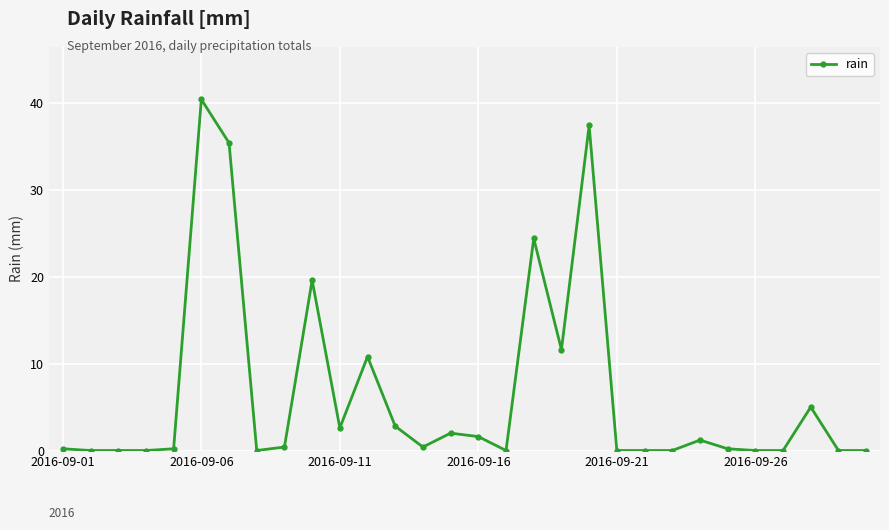

Reading left to right, what are all the values shown in this chart?

0.2	0.0	0.0	0.0	0.2	40.4	35.4	0.0	0.4	19.6	2.6	10.8	2.8	0.4	2.0	1.6	0.0	24.4	11.6	37.4	0.0	0.0	0.0	1.2	0.2	0.0	0.0	5.0	0.0	0.0